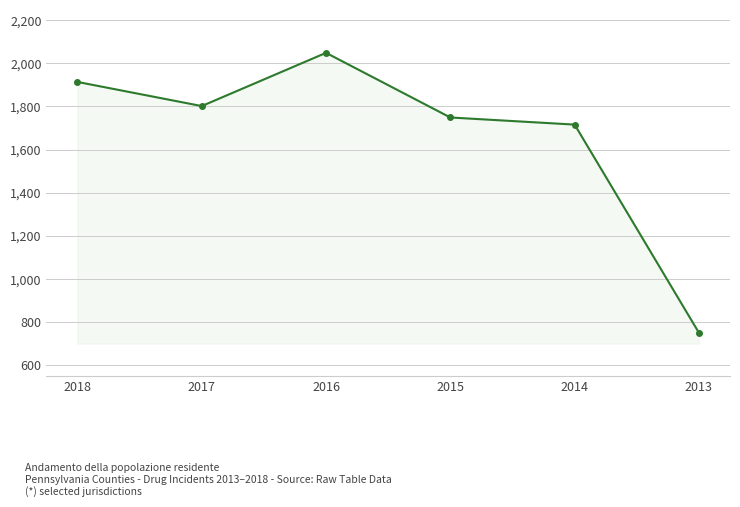

Which has a higher value, 2013 or 2014?

2014